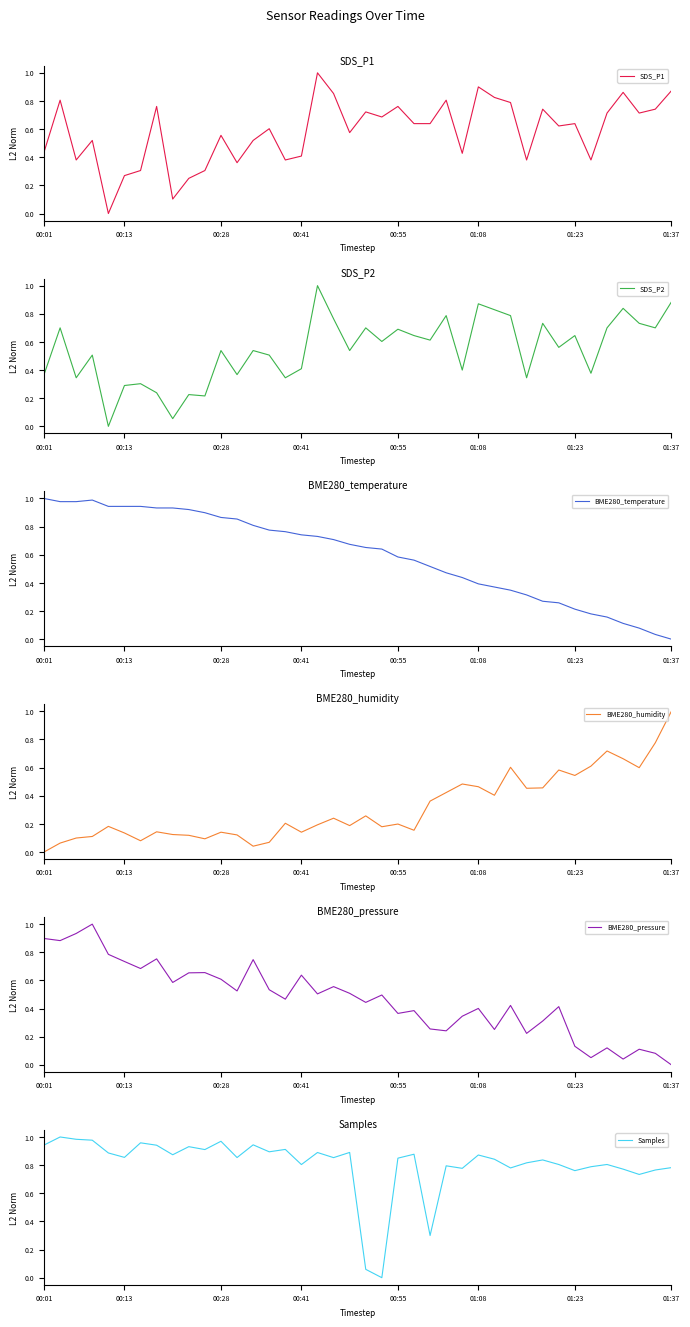

What is the highest value of the SDS_P1 series?

1.0